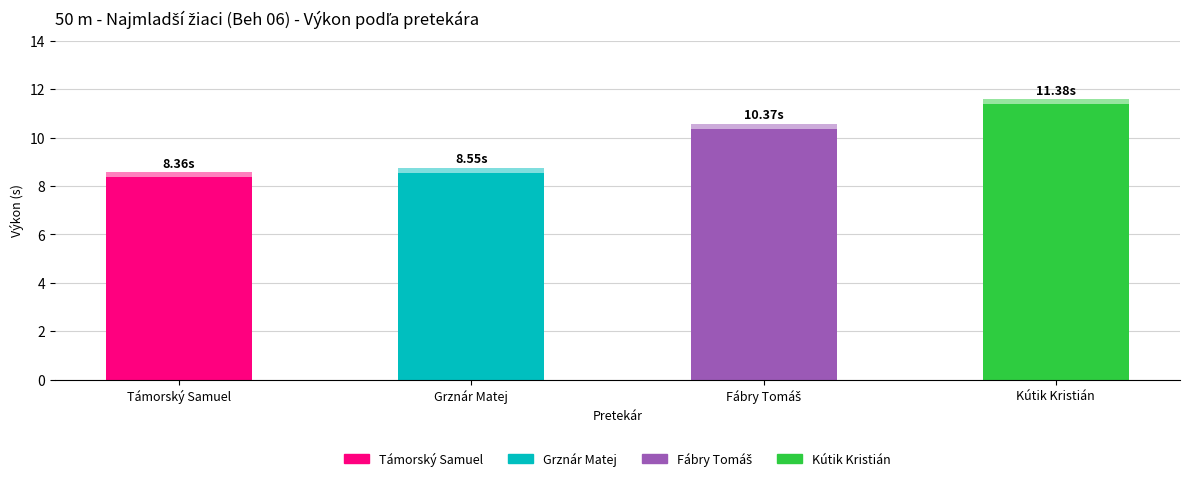

Reading left to right, list all the values displayed in this chart.

Támorský Samuel=8.4	Grznár Matej=8.6	Fábry Tomáš=10.4	Kútik Kristián=11.4